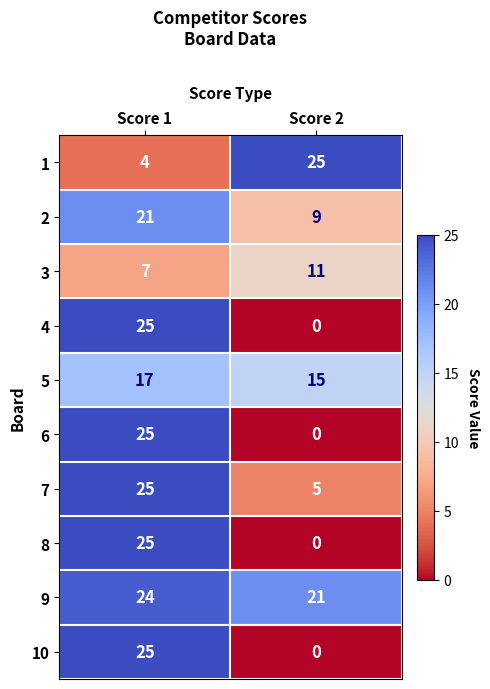

What is the spread (max minus min) of values at Score 1?

21